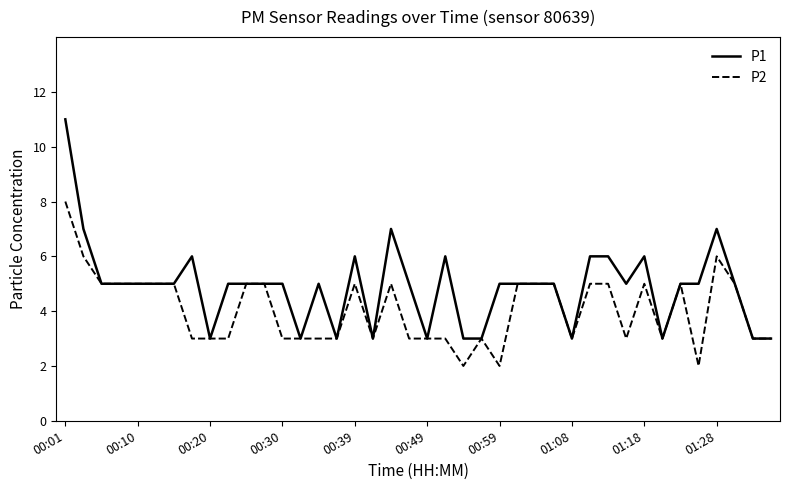

How many series are shown in this chart?

2